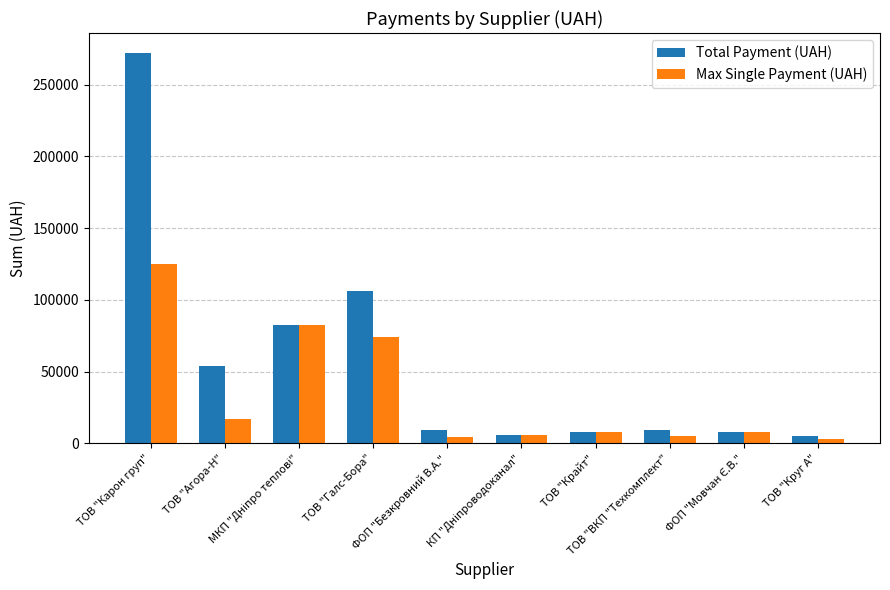

Which series changed the most between ТОВ "Крайт" and ТОВ "Круг А"?

Max Single Payment (UAH)